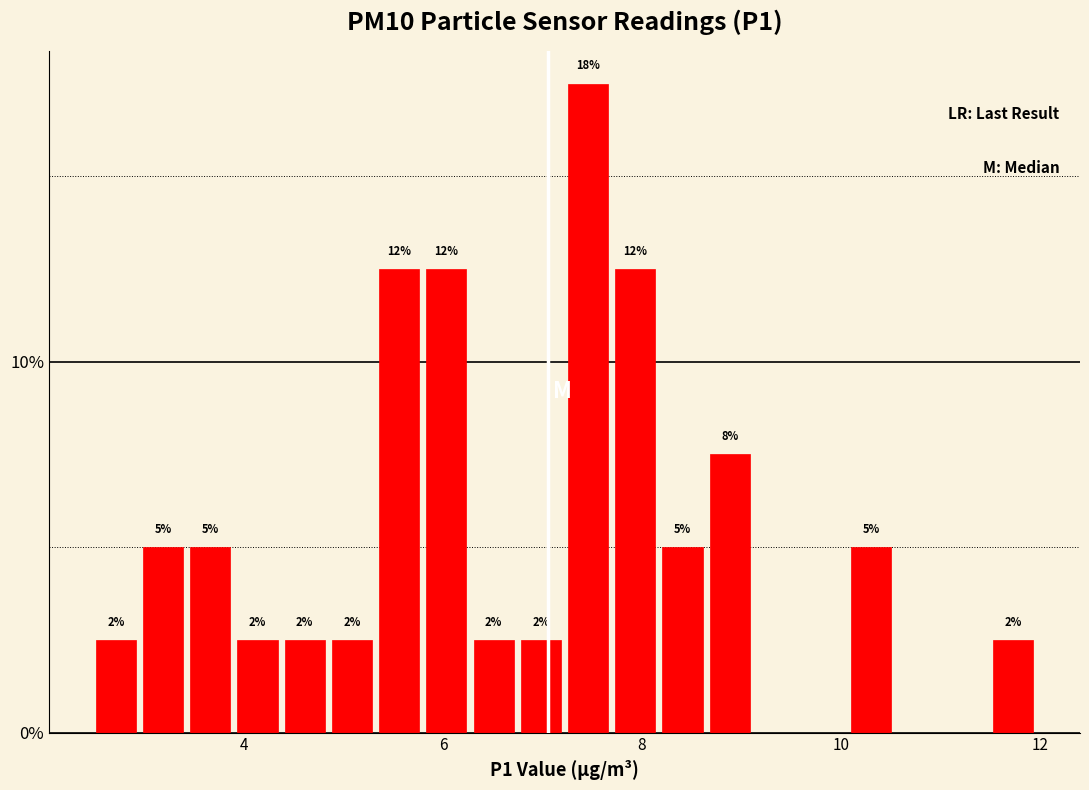

Read against the x-axis, roughly where is the centre of the tallest bar?

7.4